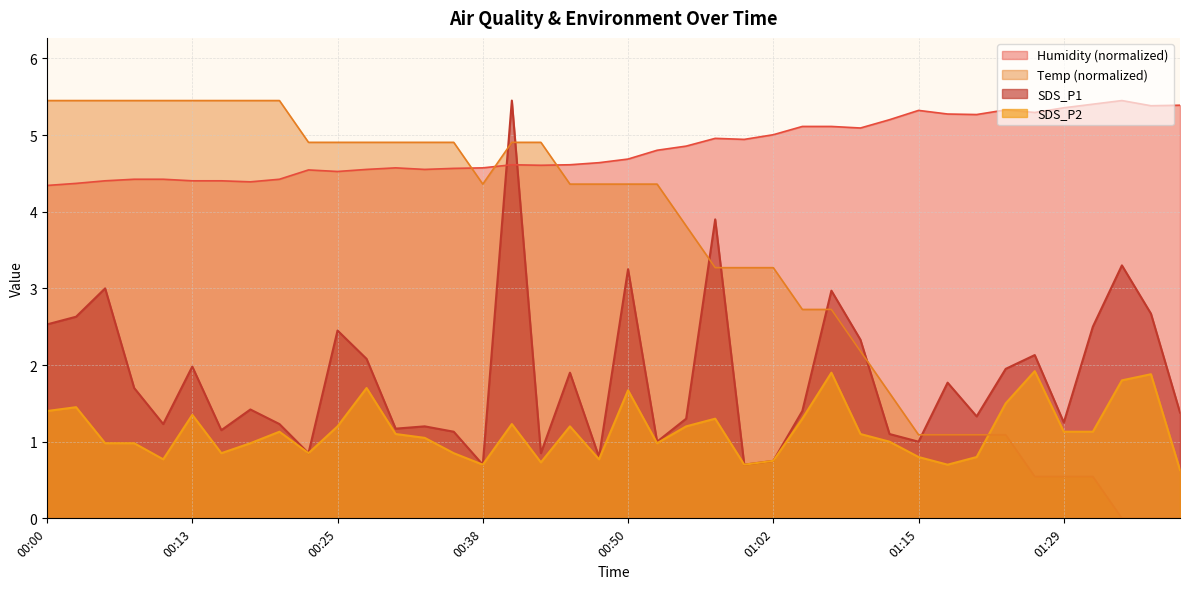

Which series has the largest range (max minus min)?

Temp (normalized)